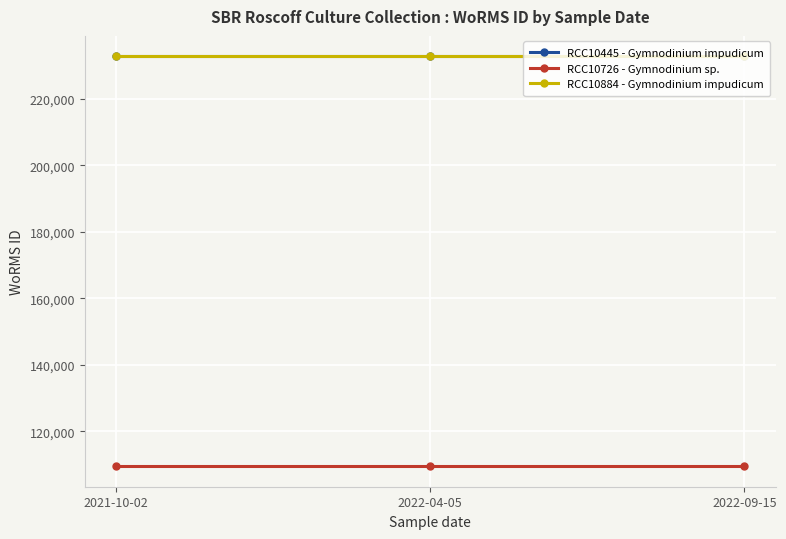

What is the sum of all RCC10884 - Gymnodinium impudicum values?

698355